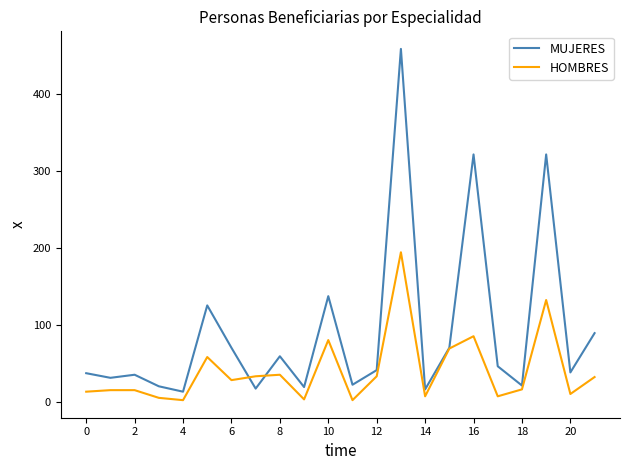

List the series in order of their overall mean, highest first.

MUJERES, HOMBRES